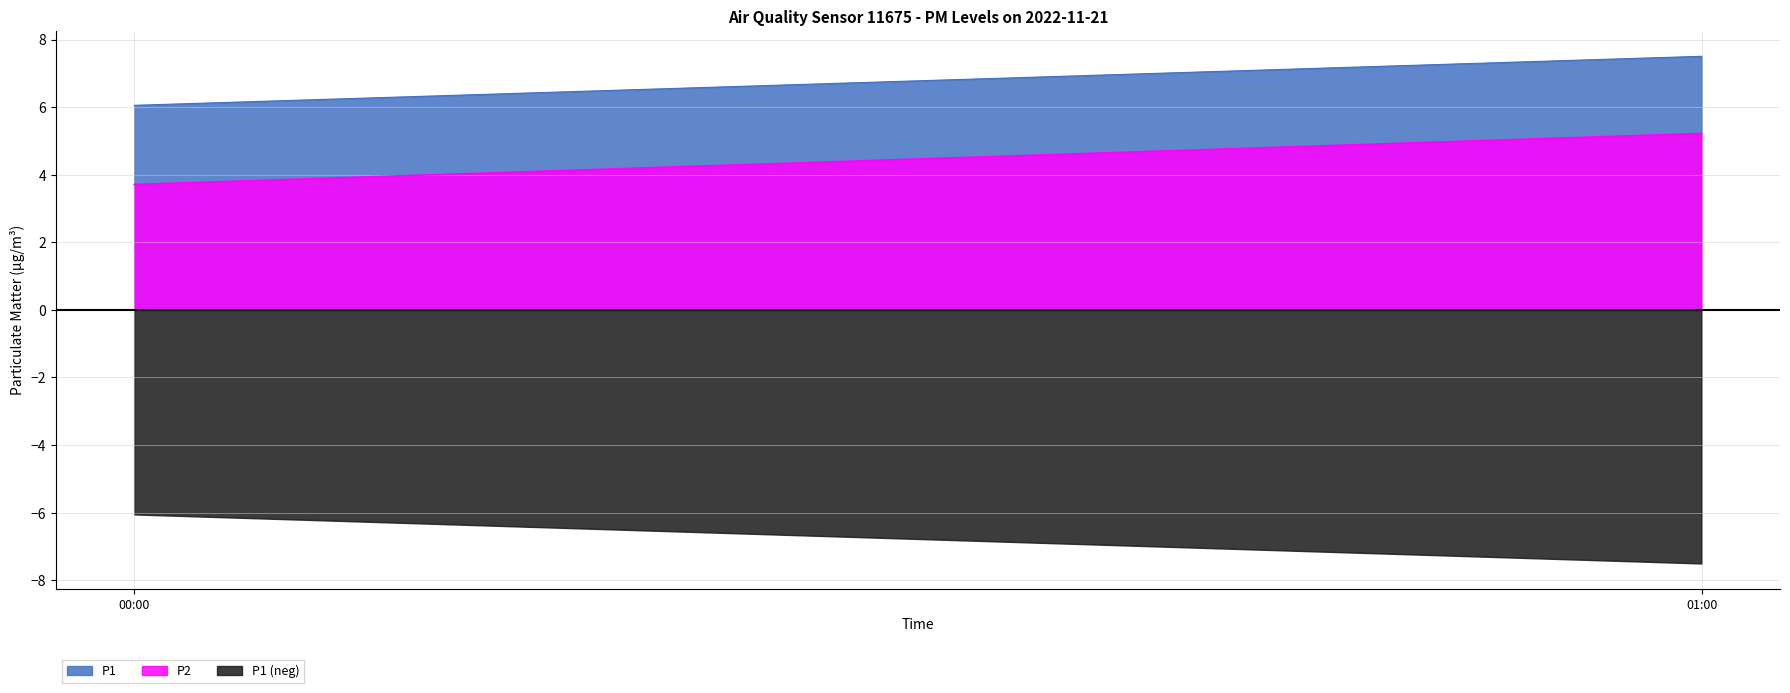

What position from the left is 00:00?

1